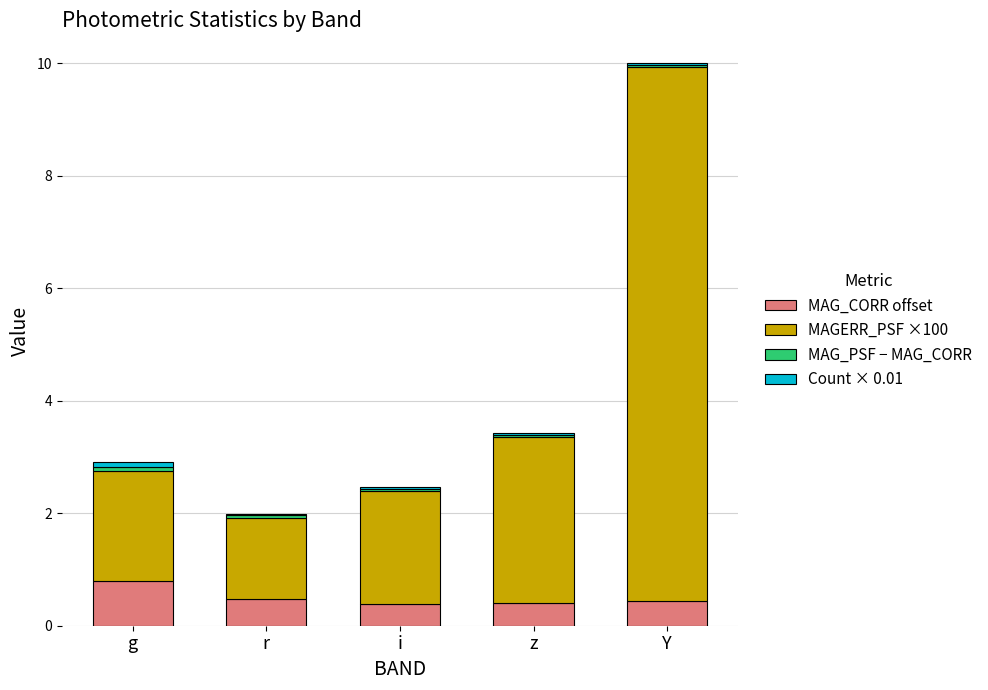

True or false: MAG_CORR offset has a value of 0.4 at z.

True